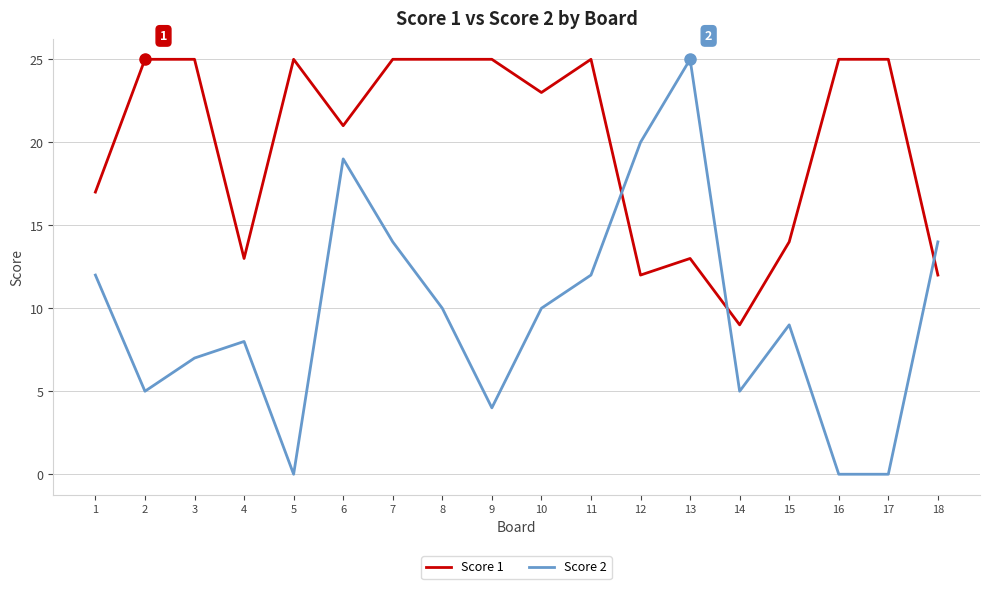

Rank the series at 17 from highest to lowest value.

Score 1, Score 2